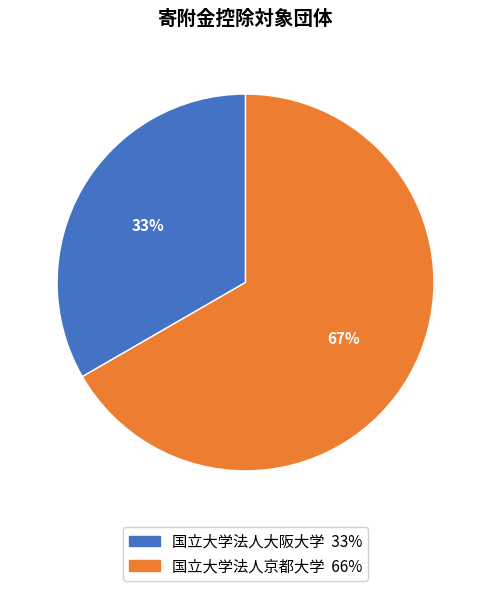

Do 国立大学法人大阪大学 and 国立大学法人京都大学 together represent more than half of the pie?

Yes